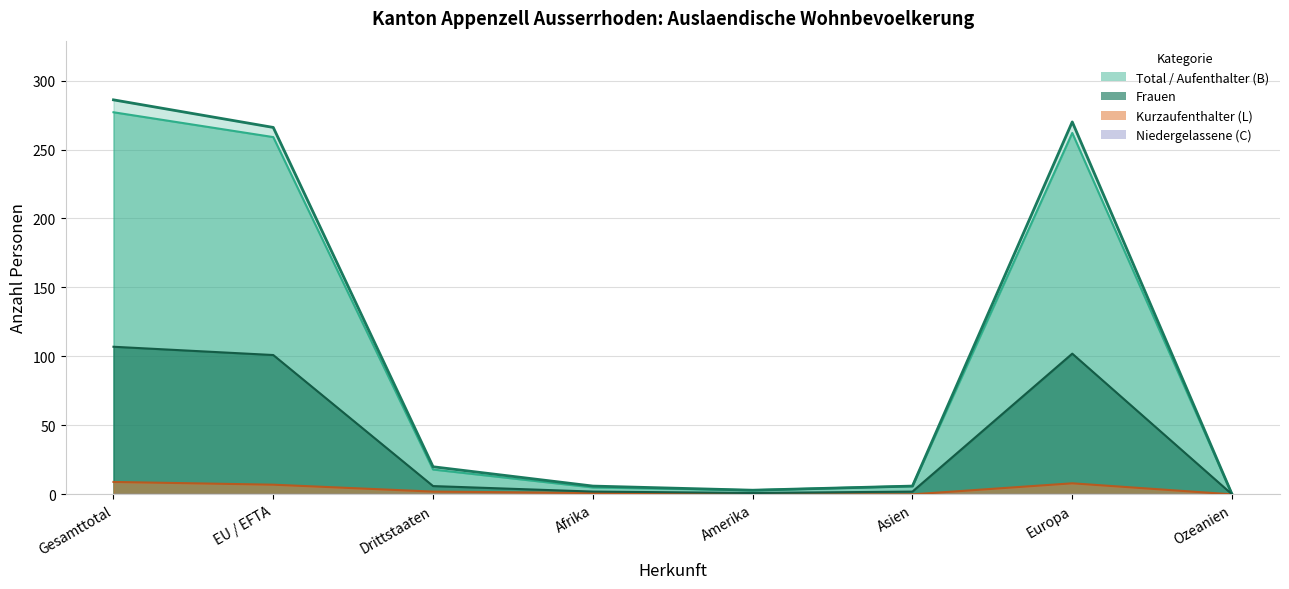

Which series has the largest total across all categories?

Total